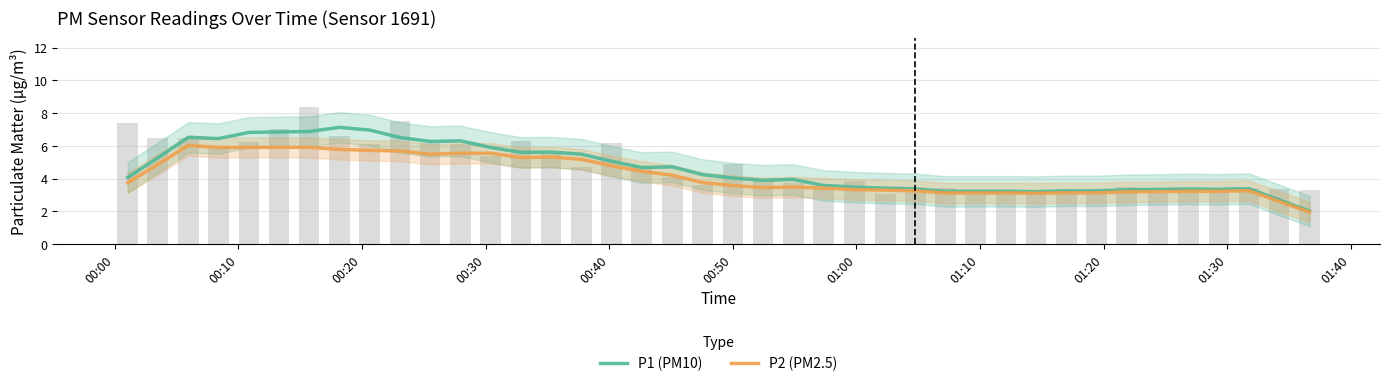

What is the lowest value of the P2 (PM2.5) series?

2.0